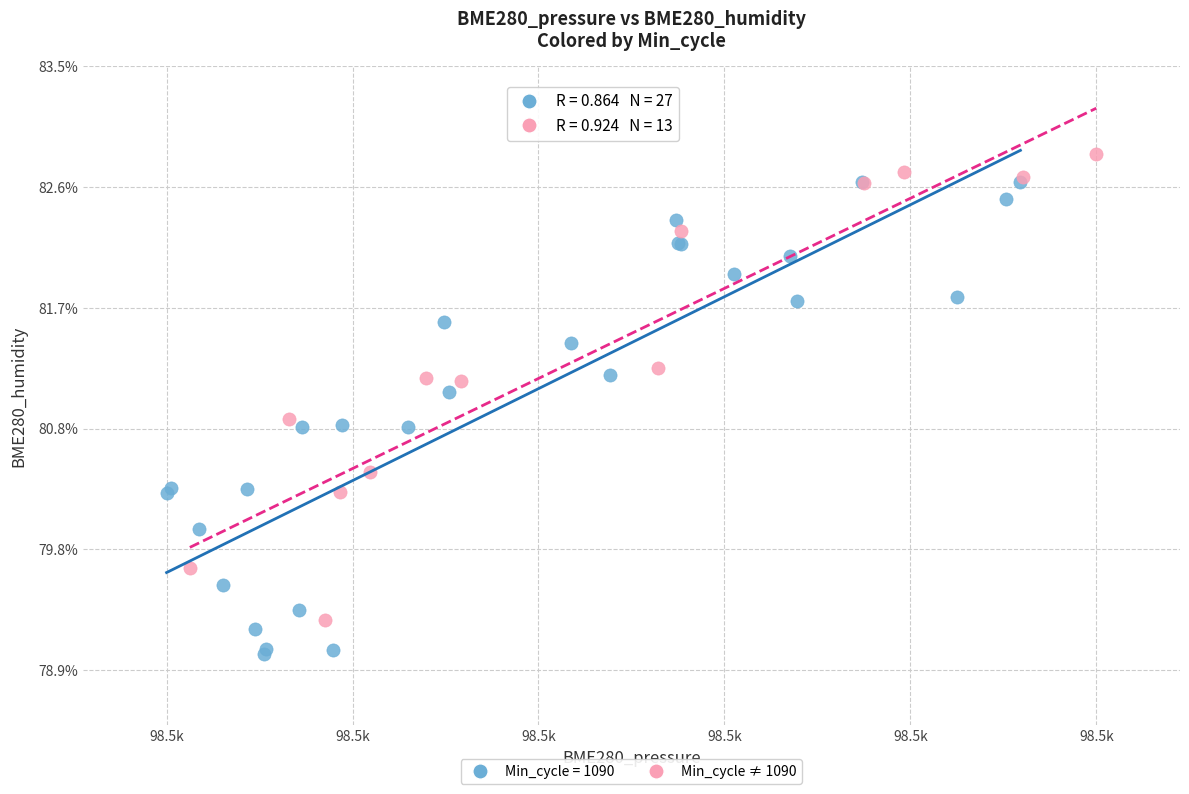

Which series reaches the minimum Y coordinate?

Min_cycle = 1090